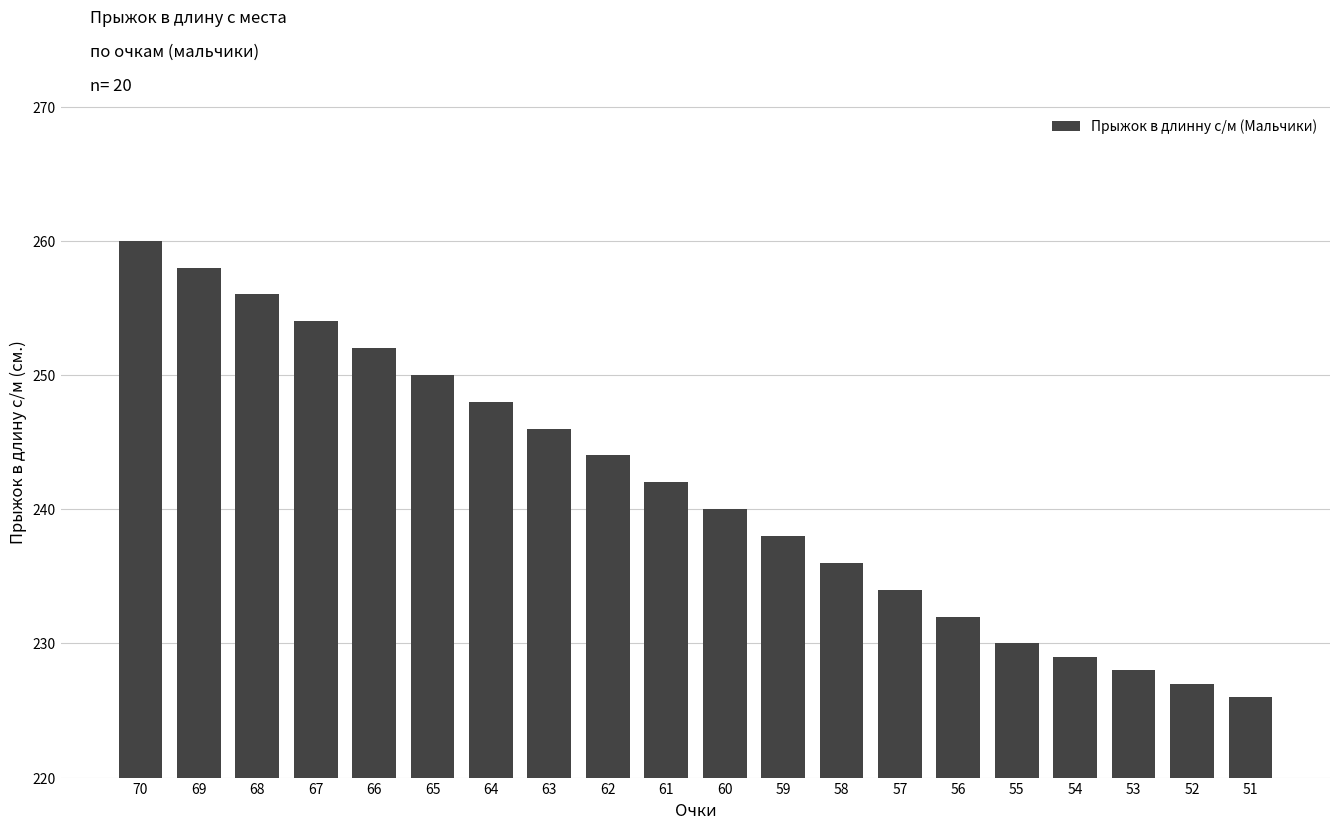

Rank the categories by value from lowest to highest.

51, 52, 53, 54, 55, 56, 57, 58, 59, 60, 61, 62, 63, 64, 65, 66, 67, 68, 69, 70